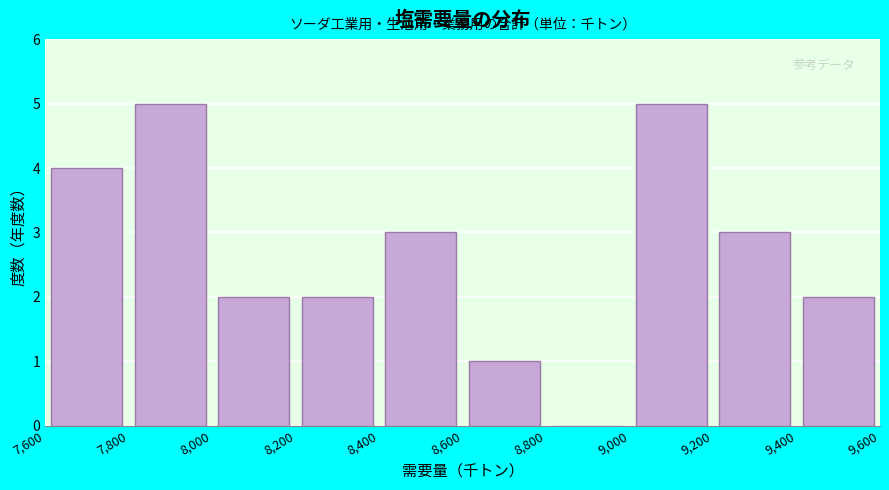

How tall is the bar that spans 9,400 to 9,600 on the x-axis? The values are not printed on the chart, so give them approximately, as read against the axis.

2